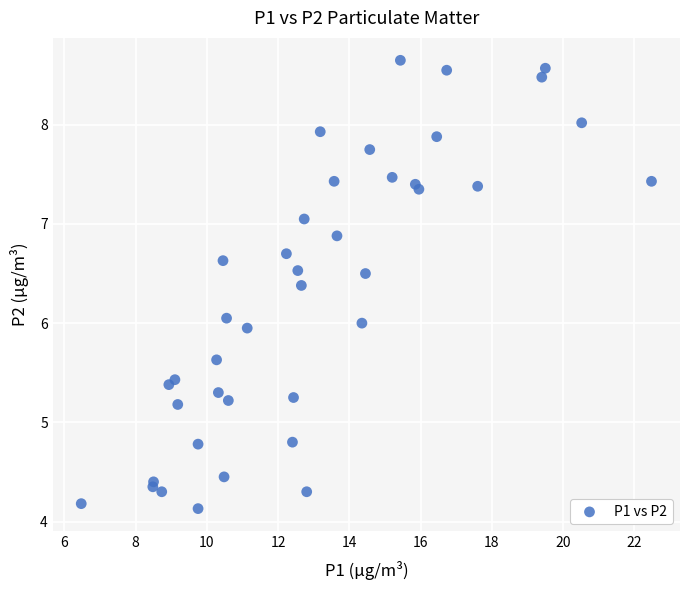

What is the range of X values (max minus min)?

16.0